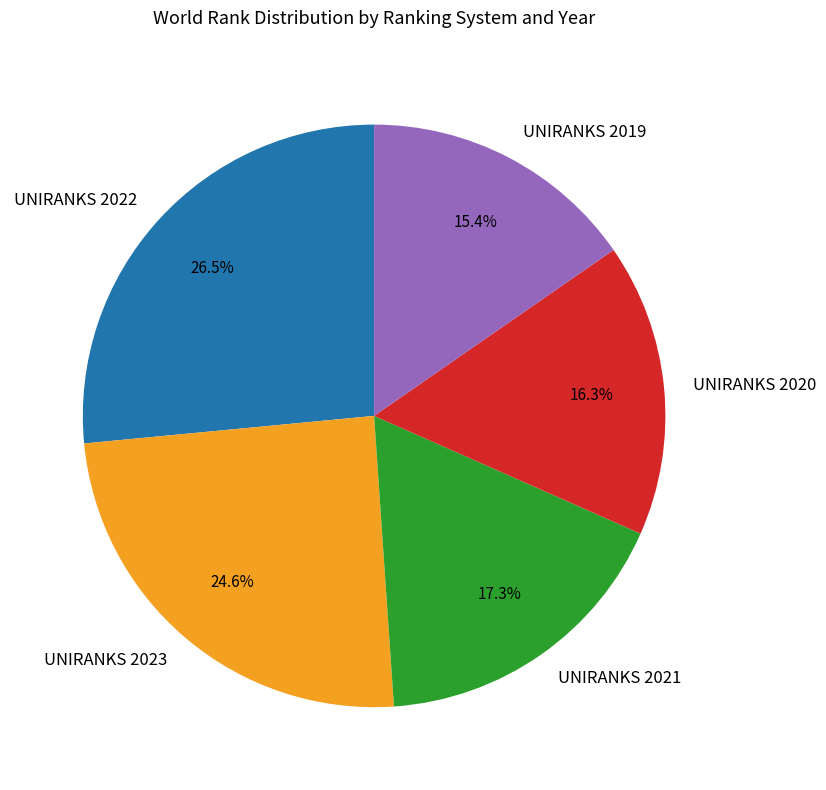

Does UNIRANKS 2022 represent more than half of the total?

No